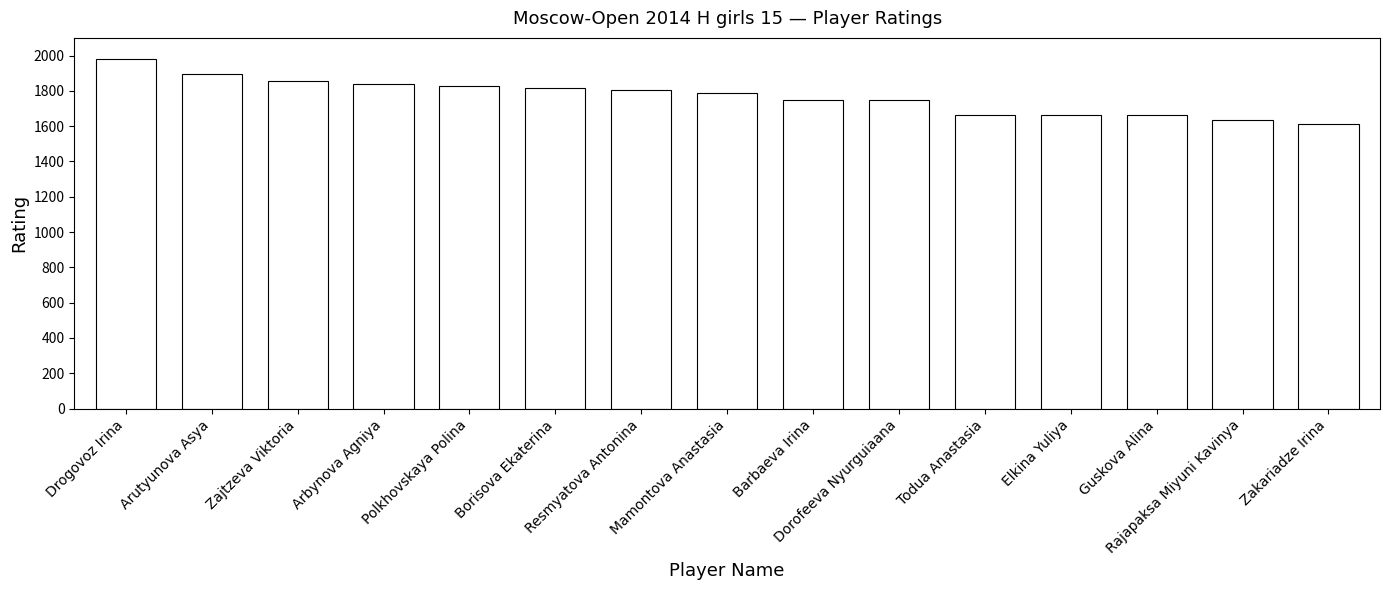

What is the difference between the values at Drogovoz Irina and Guskova Alina?

320